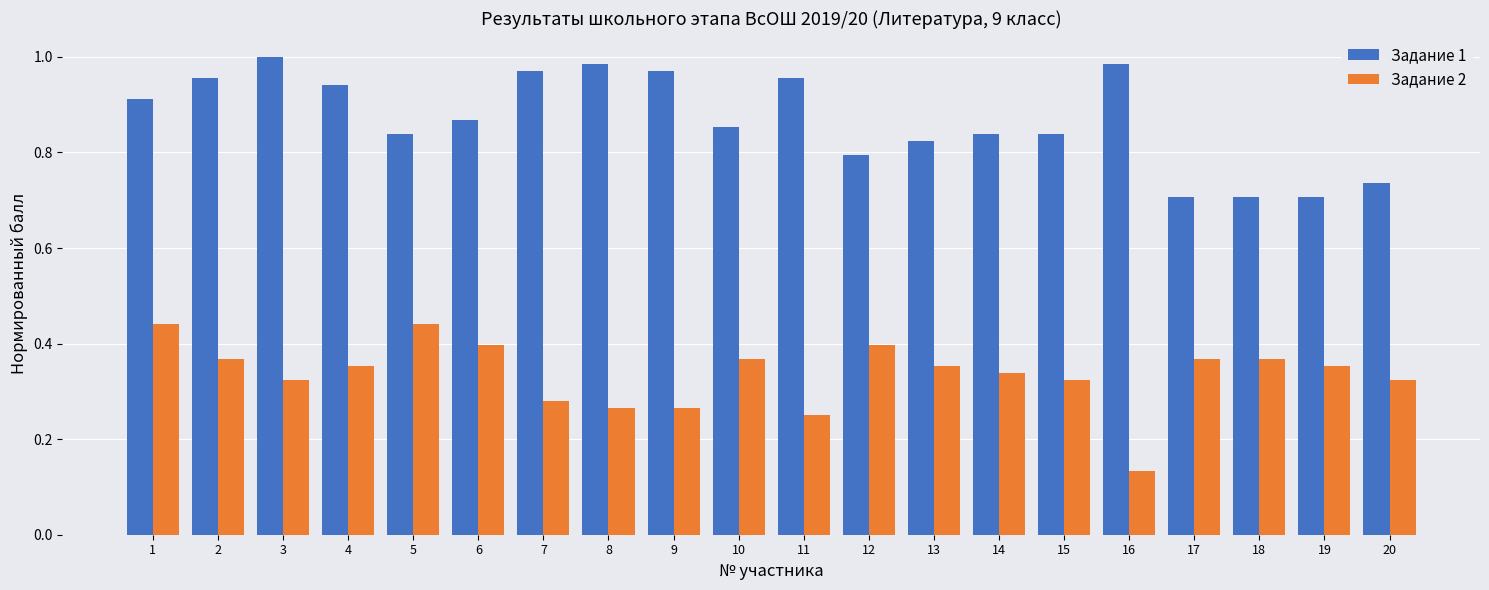

The value of Задание 1 at 18 is 0.7. True or false?

True